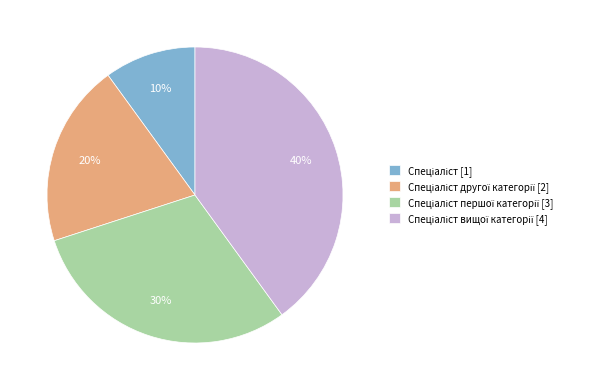

Is there any slice that represents more than half of the pie?

No